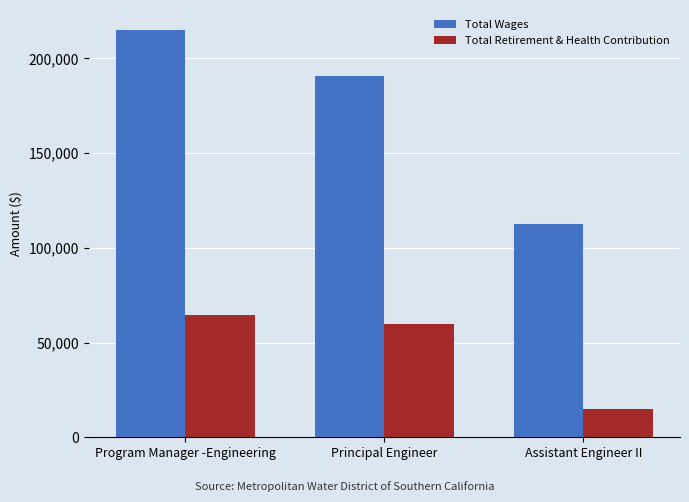

Reading left to right, extract all data points from this chart.

Total Wages: 214778	190742	112826
Total Retirement & Health Contribution: 64678	59769	14945